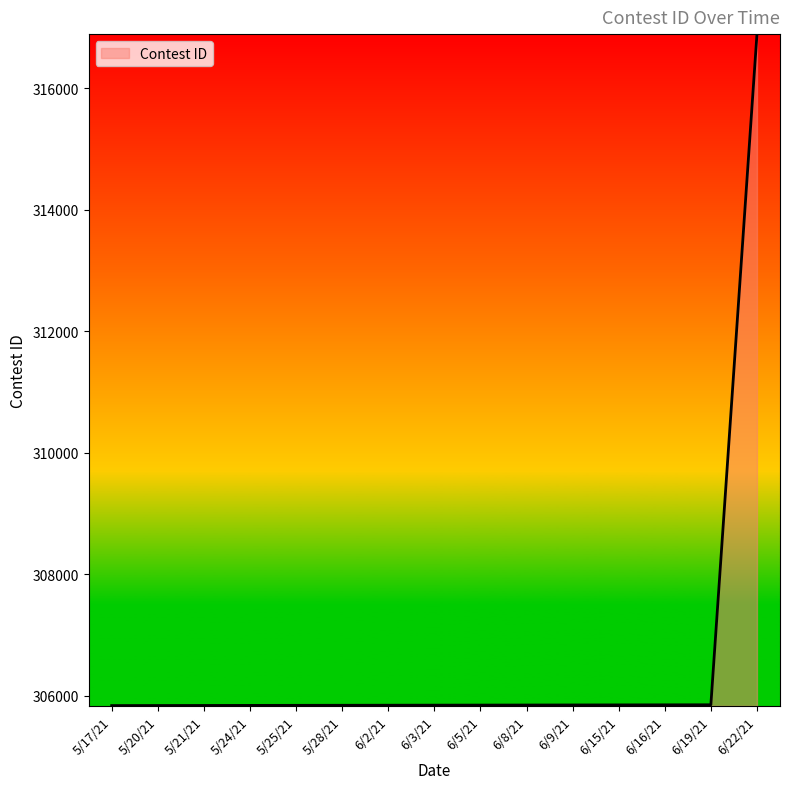

How many distinct data groups are displayed?

1